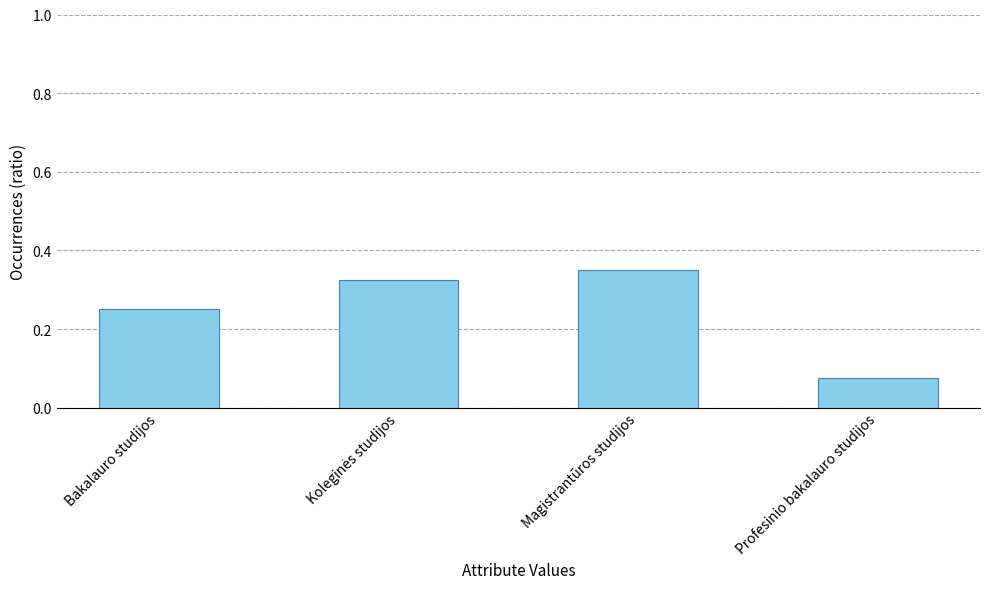

What is the sum of all values?

1.0